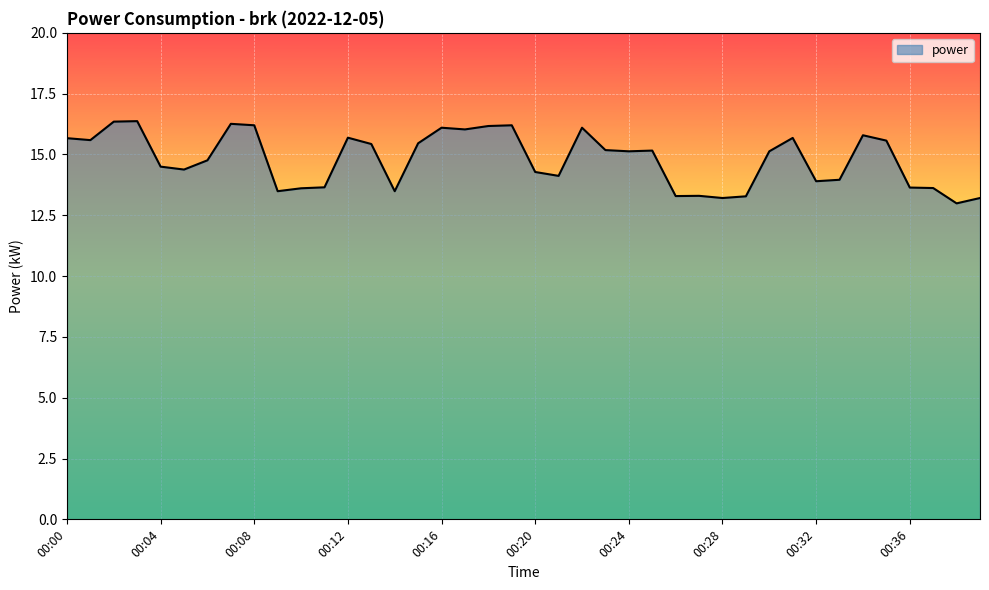

What is the minimum value shown in the chart?

13.0